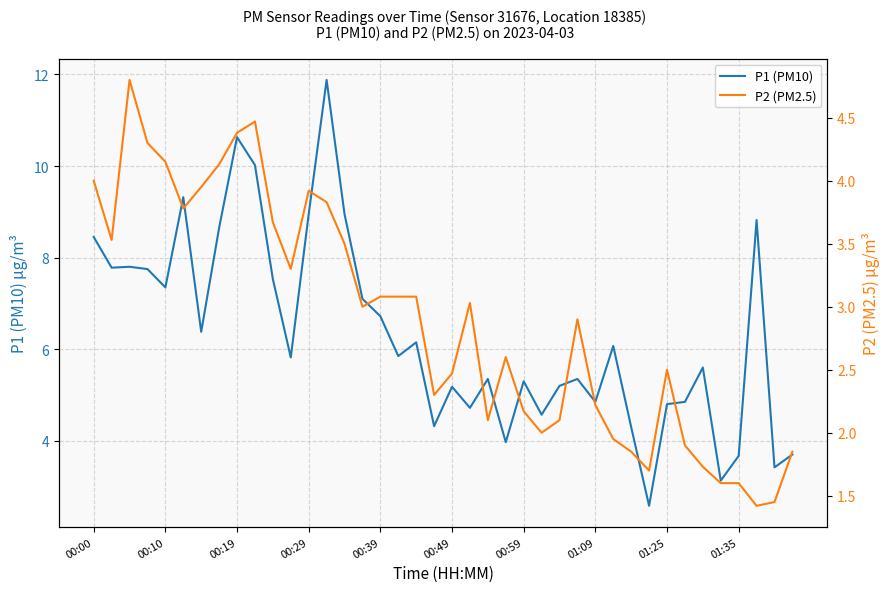

Reading left to right, extract all data points from this chart.

P1 (PM10): 8.4	7.8	7.8	7.8	7.3	9.3	6.4	8.7	10.6	10.0	7.5	5.8	8.9	11.9	8.9	7.1	6.7	5.8	6.2	4.3	5.2	4.7	5.3	4.0	5.3	4.6	5.2	5.3	4.8	6.1	4.3	2.6	4.8	4.8	5.6	3.1	3.7	8.8	3.4	3.7
P2 (PM2.5): 4.0	3.5	4.8	4.3	4.2	3.8	4.0	4.1	4.4	4.5	3.7	3.3	3.9	3.8	3.5	3.0	3.1	3.1	3.1	2.3	2.5	3.0	2.1	2.6	2.2	2.0	2.1	2.9	2.2	1.9	1.9	1.7	2.5	1.9	1.7	1.6	1.6	1.4	1.4	1.9